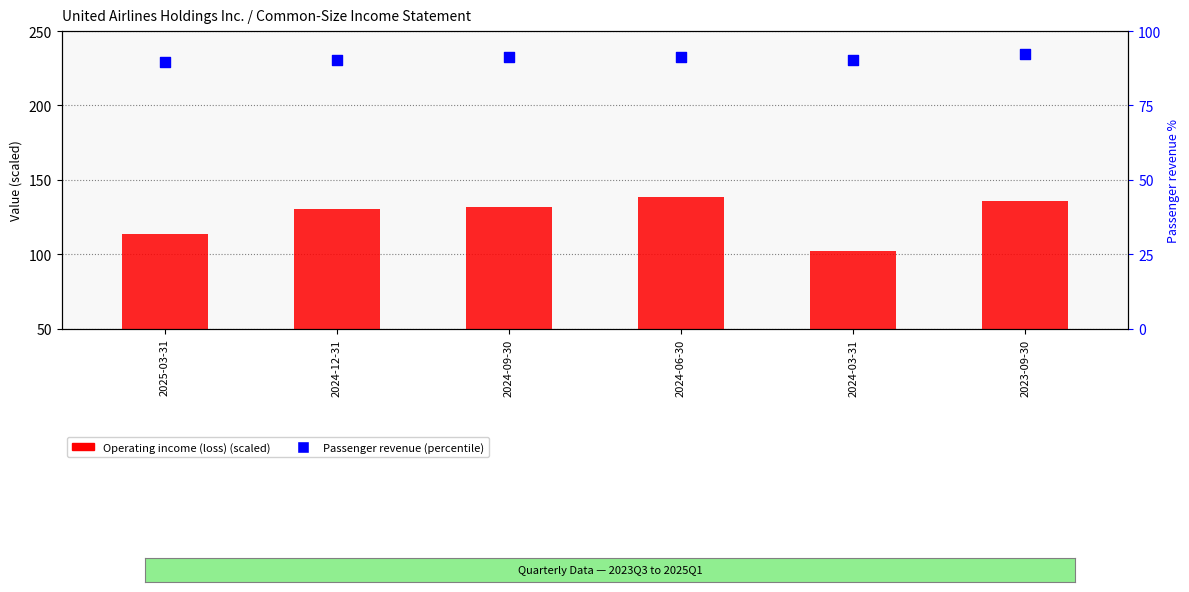

Which series reaches the maximum Y coordinate?

Operating income (loss) (scaled)